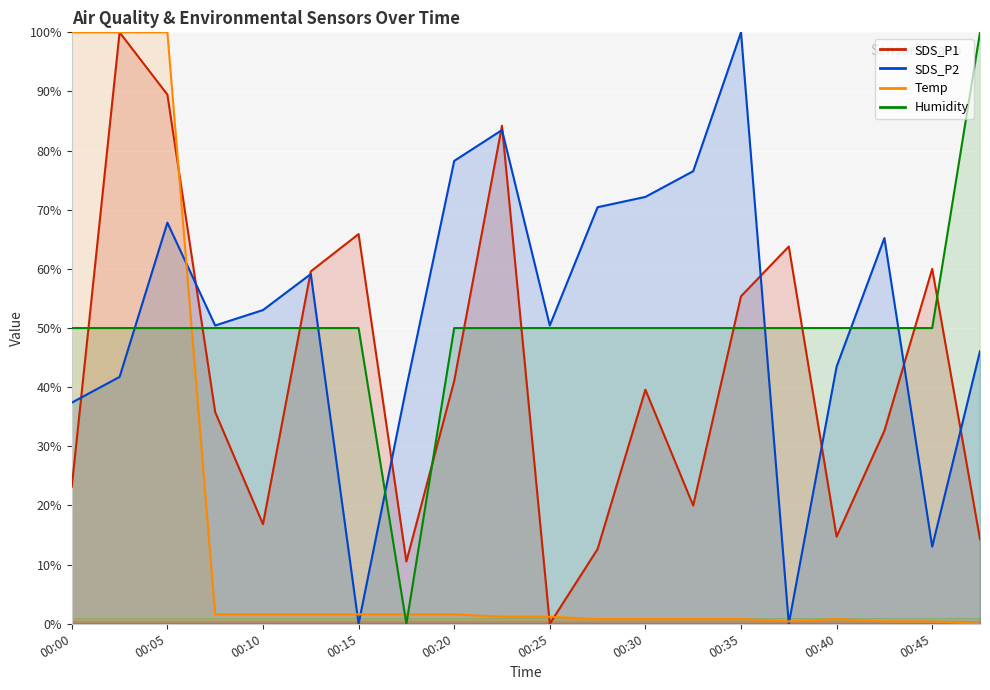

How many values in the SDS_P2 series are below 53?

10